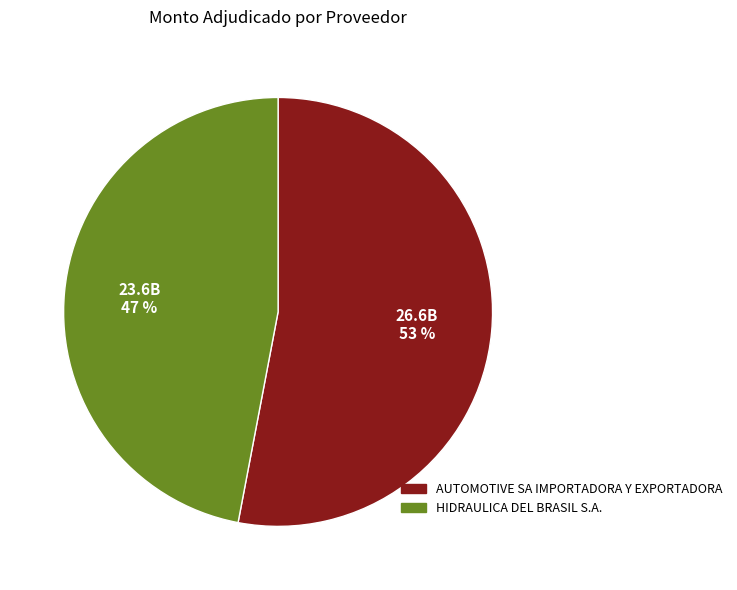

Rank the categories by value from highest to lowest.

AUTOMOTIVE SA IMPORTADORA Y EXPORTADORA, HIDRAULICA DEL BRASIL S.A.